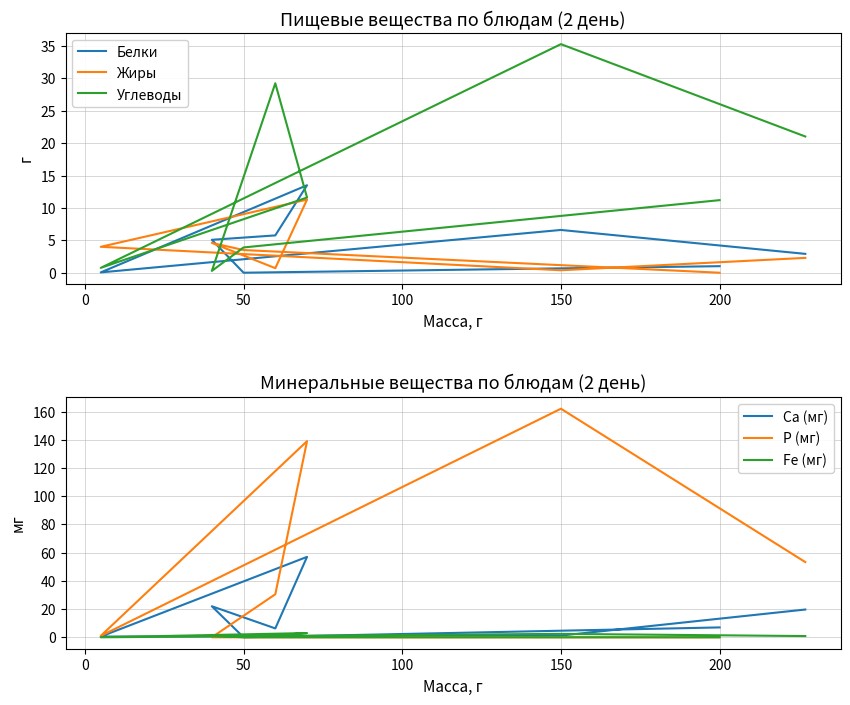

After their last crossing, which series has the higher values: Жиры or Углеводы?

Углеводы